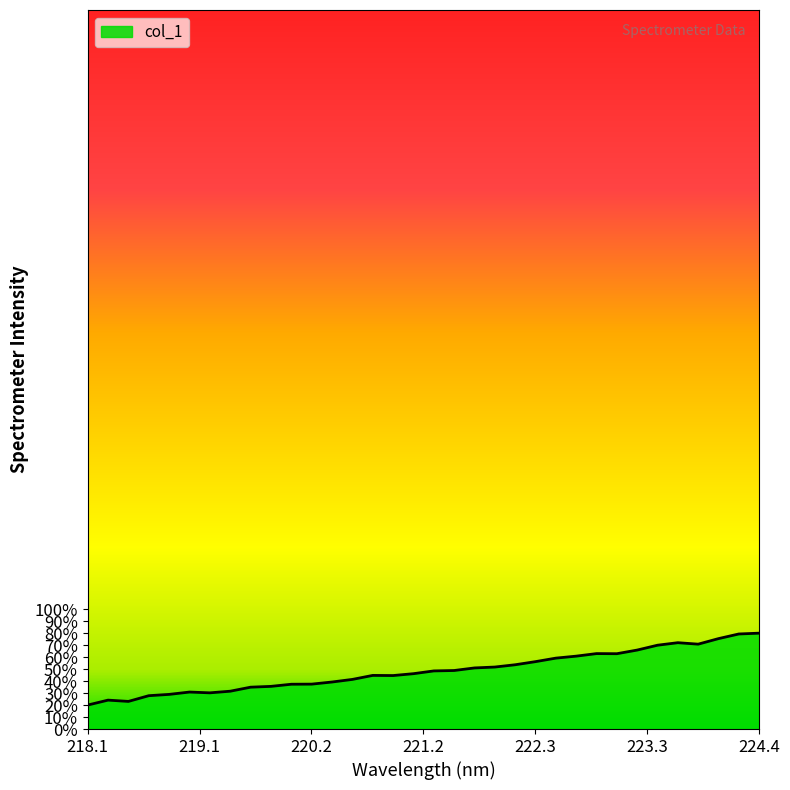

True or false: the data has more than 1 interior local peaks.

True